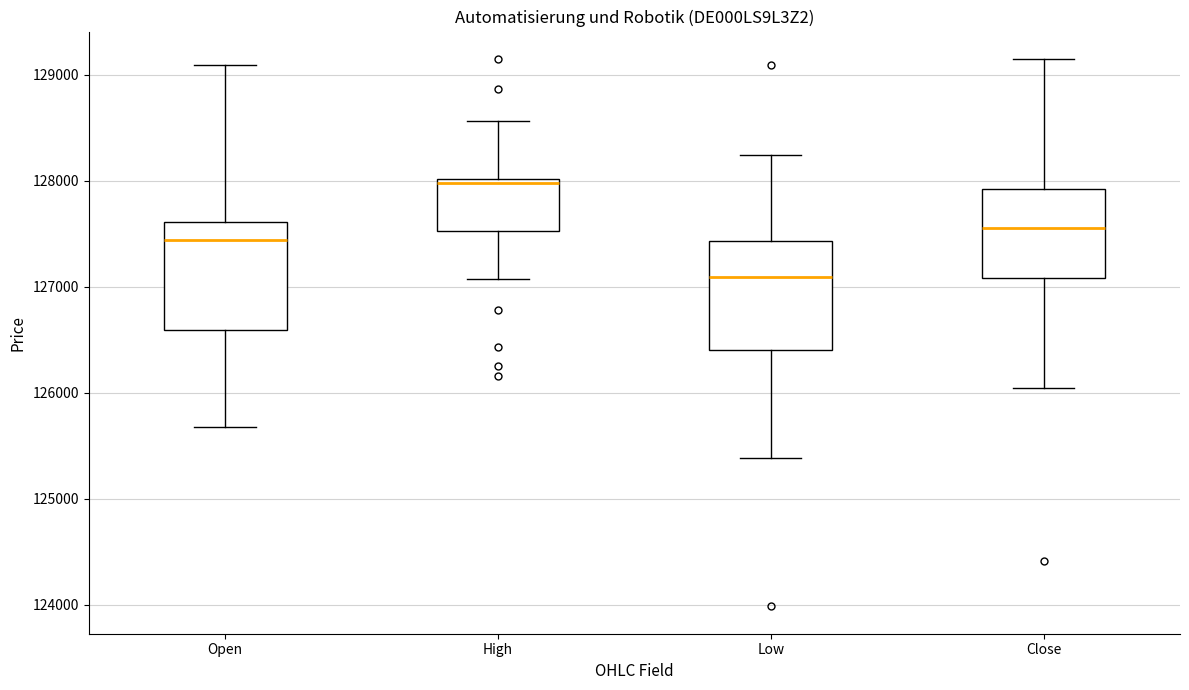

Which box has the highest median line?

High